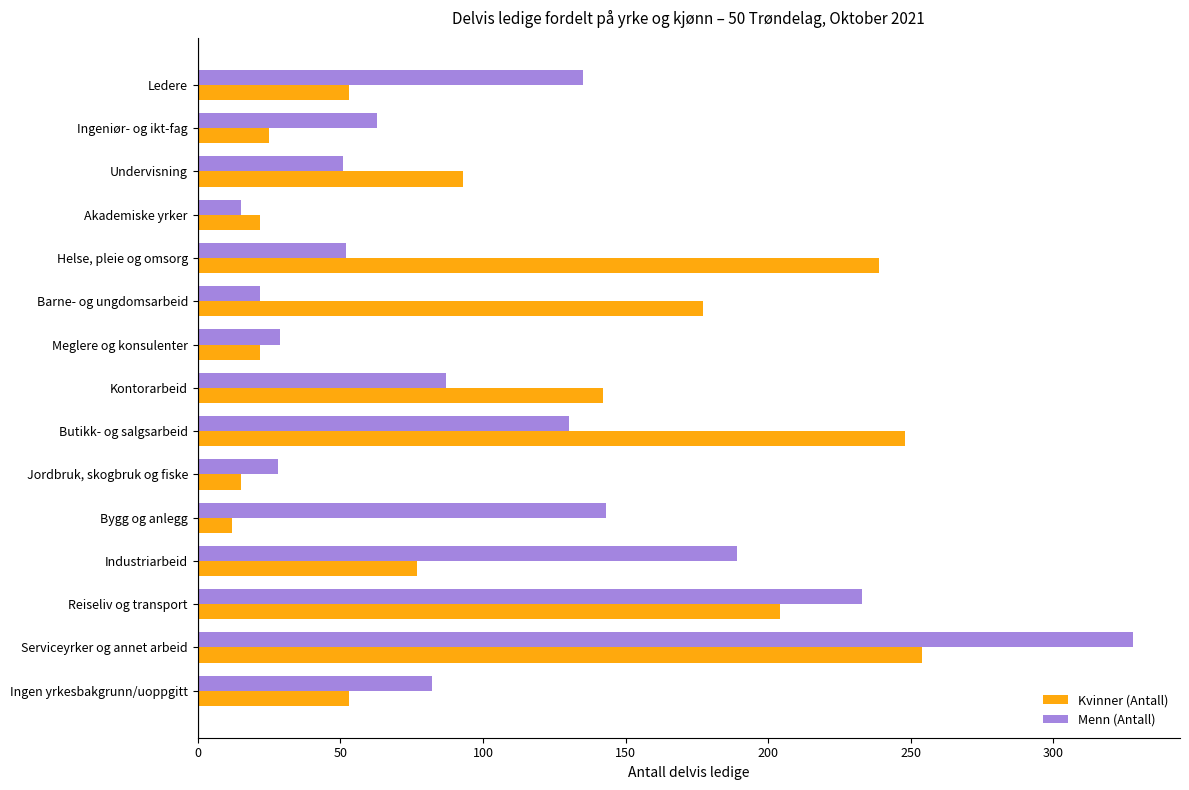

What are all the series names shown in the legend?

Kvinner (Antall), Menn (Antall)